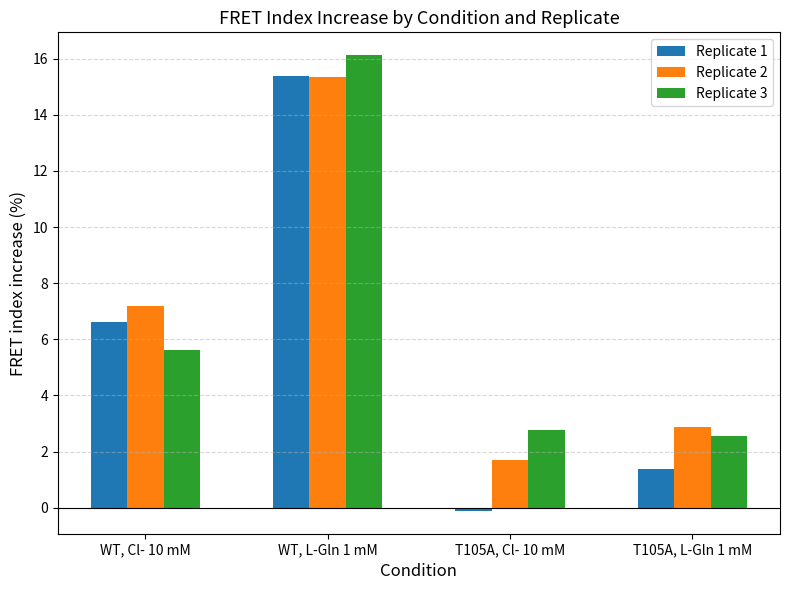

Rank the categories by Replicate 1 value from highest to lowest.

WT, L-Gln 1 mM, WT, Cl- 10 mM, T105A, L-Gln 1 mM, T105A, Cl- 10 mM